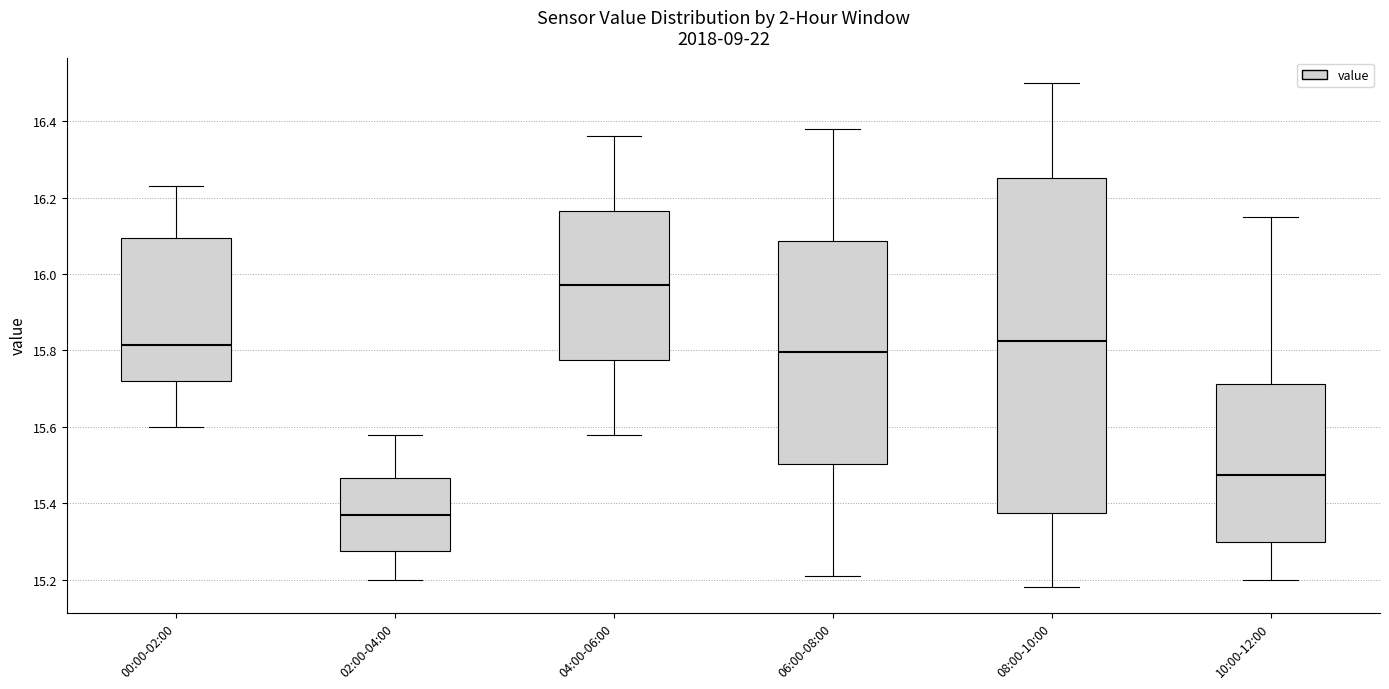

Where is the lower edge of the box for 00:00-02:00 on the y-axis? The values are not printed on the chart, so give them approximately, as read against the axis.

15.72